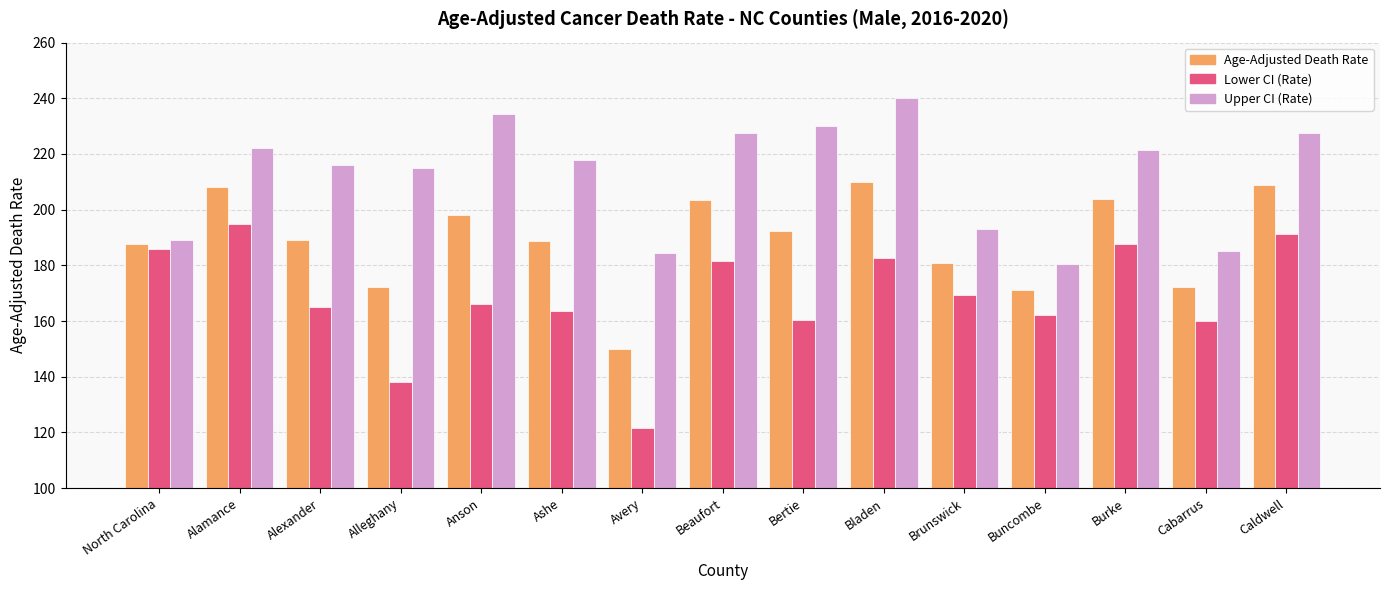

What position from the right is Burke?

3